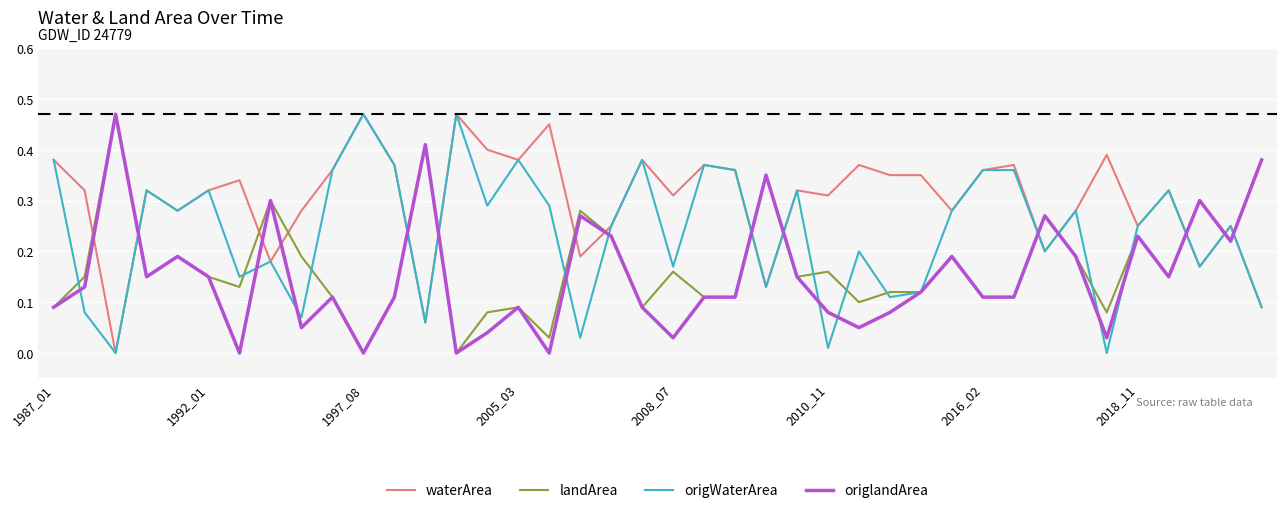

How many intersections are there between waterArea and origlandArea?

15